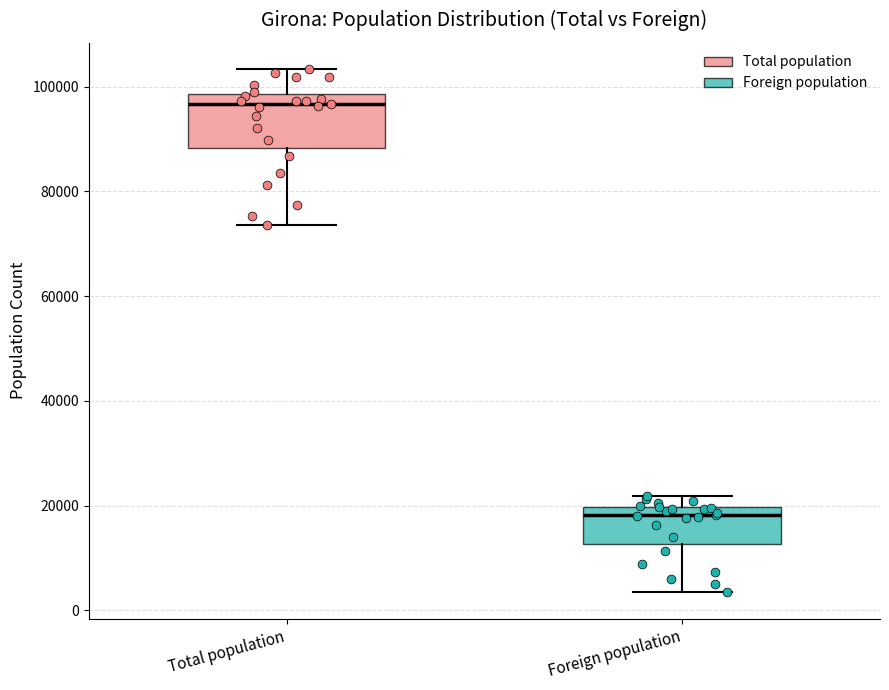

Which box has the lowest median line?

Foreign population